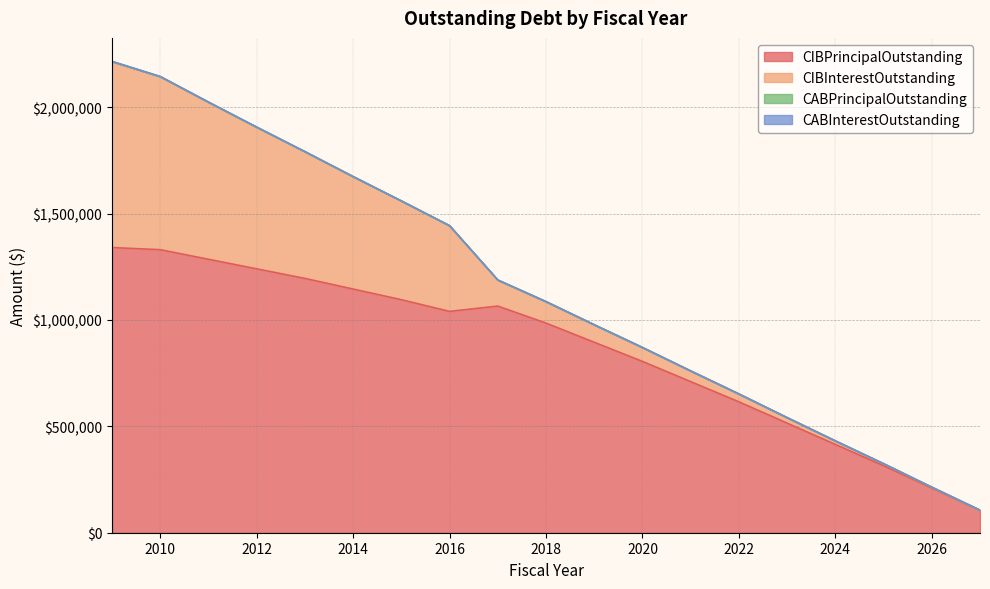

Is the value of CIBInterestOutstanding at 2026 greater than the value of CABInterestOutstanding at 2022?

Yes